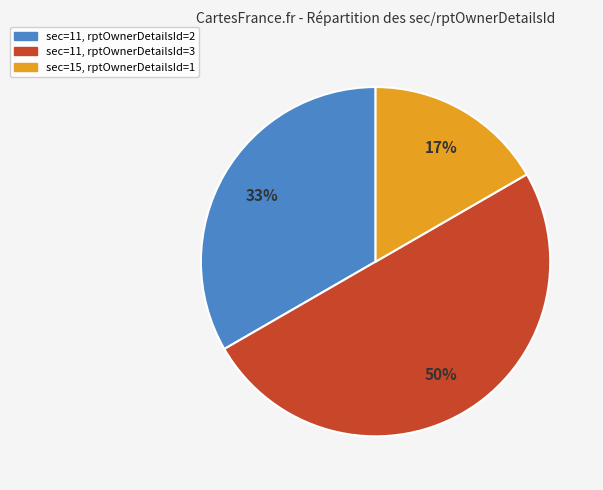

To the nearest percent, what is the average slice percentage?

33%